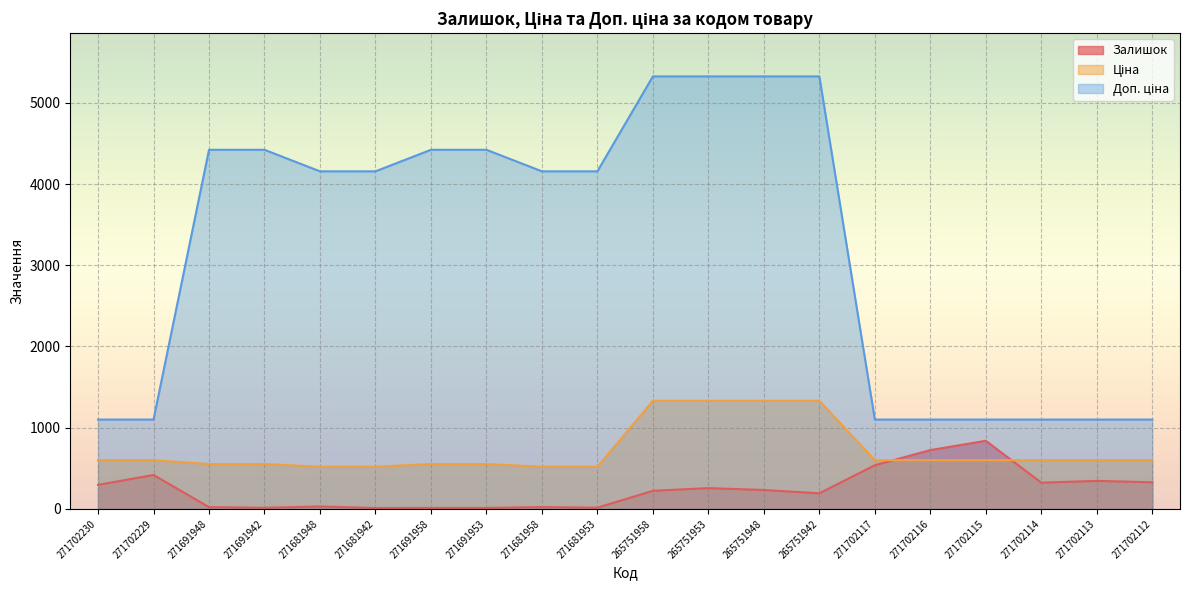

Which series has the largest range (max minus min)?

Доп. ціна